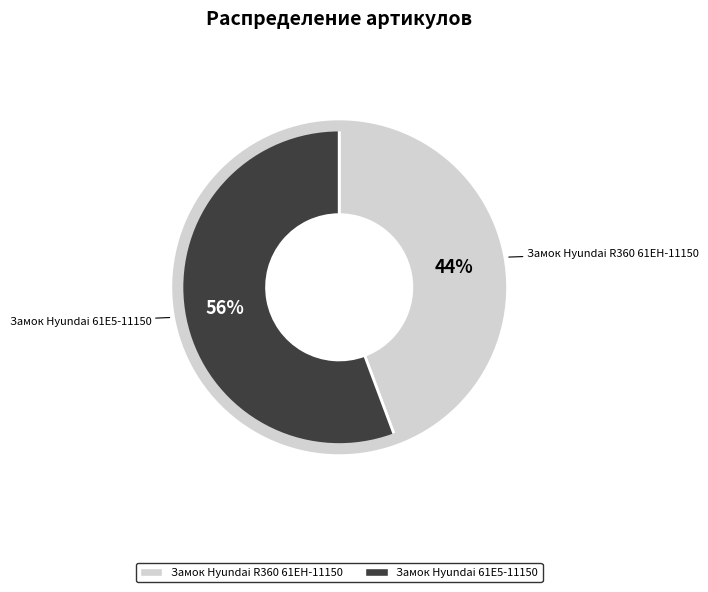

Combined, do Замок Hyundai 61E5-11150 and Замок Hyundai R360 61EH-11150 account for over 50%?

Yes